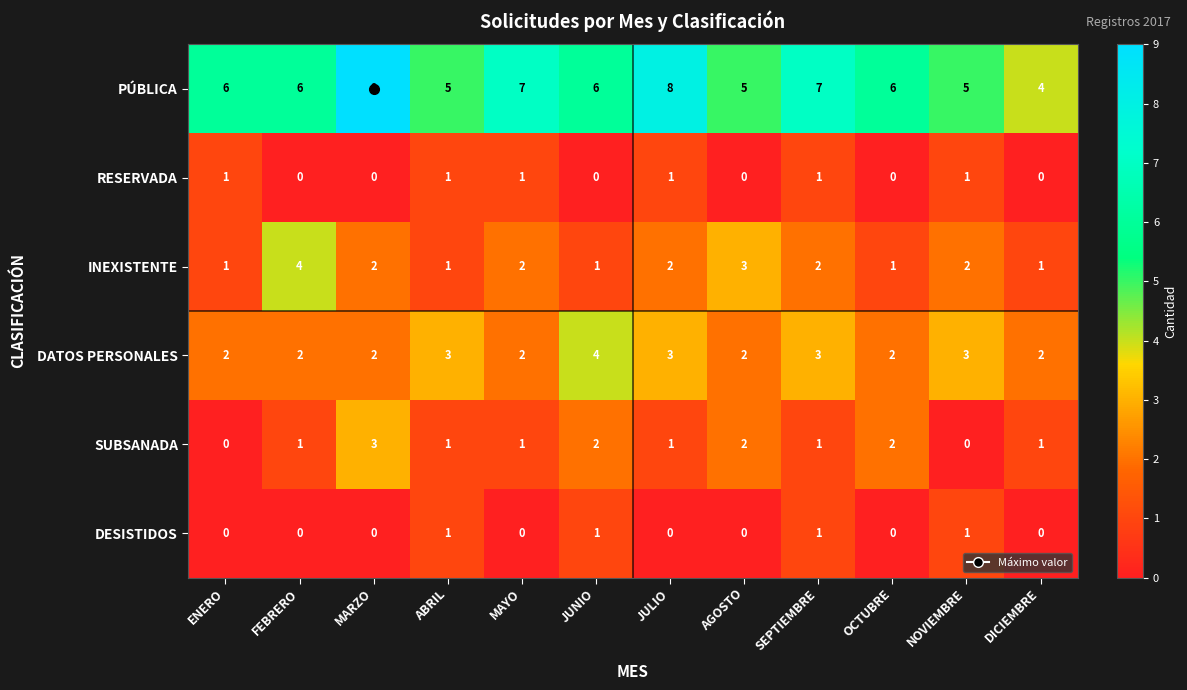

What is the difference between the maximum and minimum values in the PÚBLICA series?

5